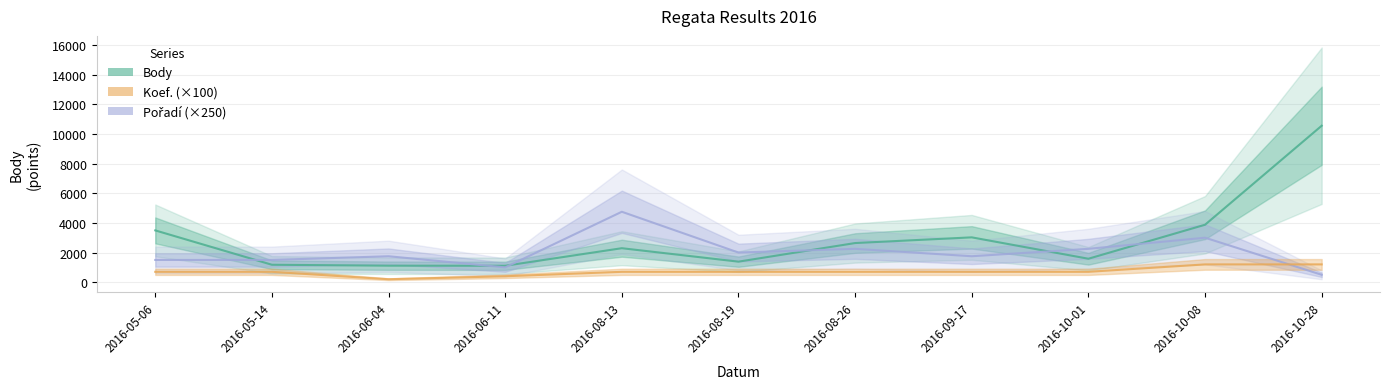

Between which two adjacent categories do Pořadí (×250) and Body first intersect?

2016-05-06 and 2016-05-14